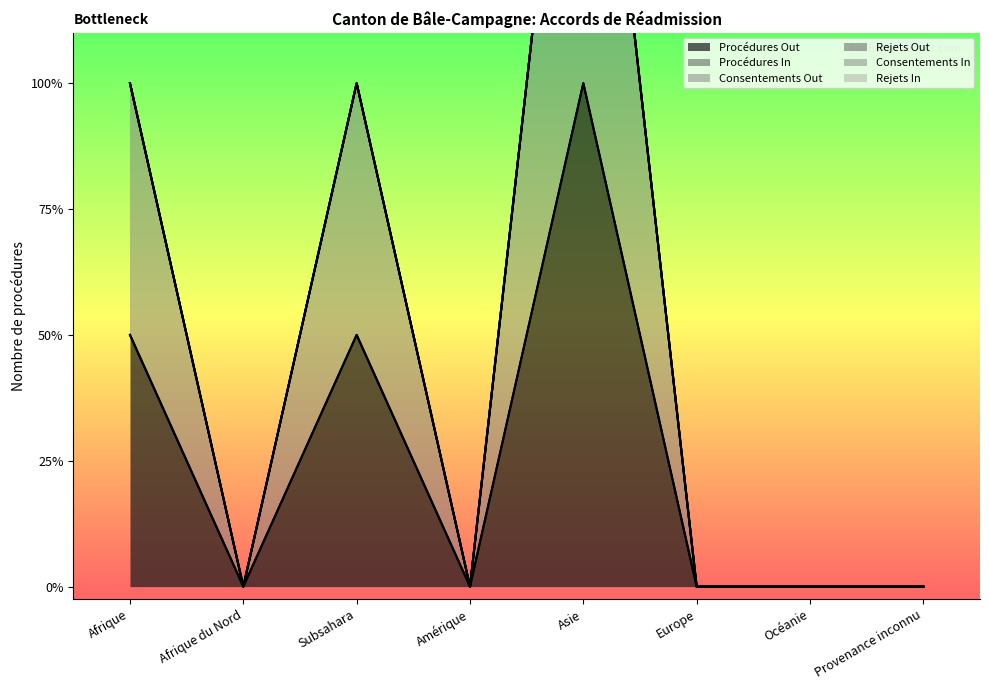

True or false: Consentements Out has a value of 0 at Subsahara.

False